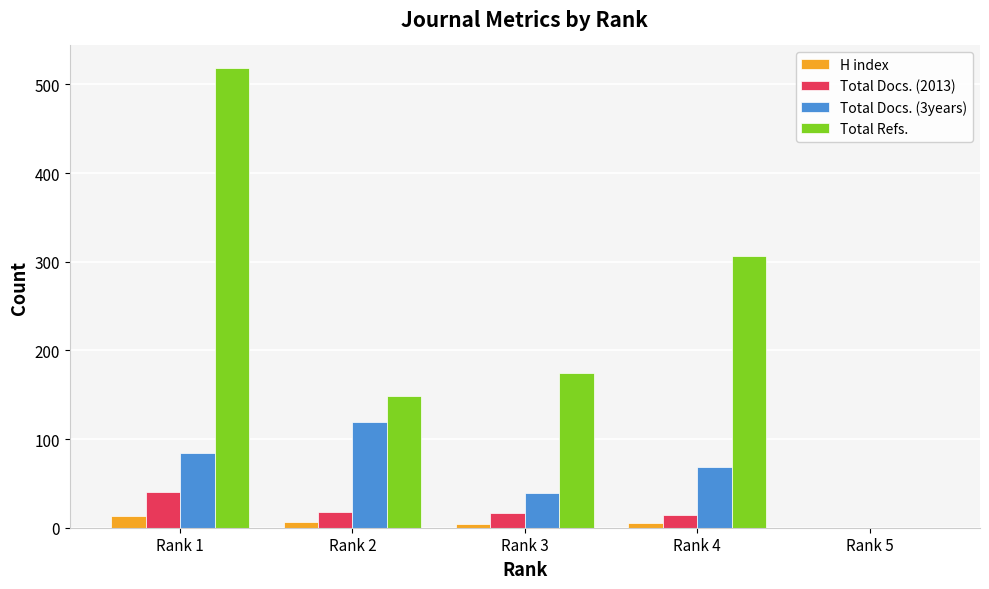

What is the sum of all Total Refs. values?

1149